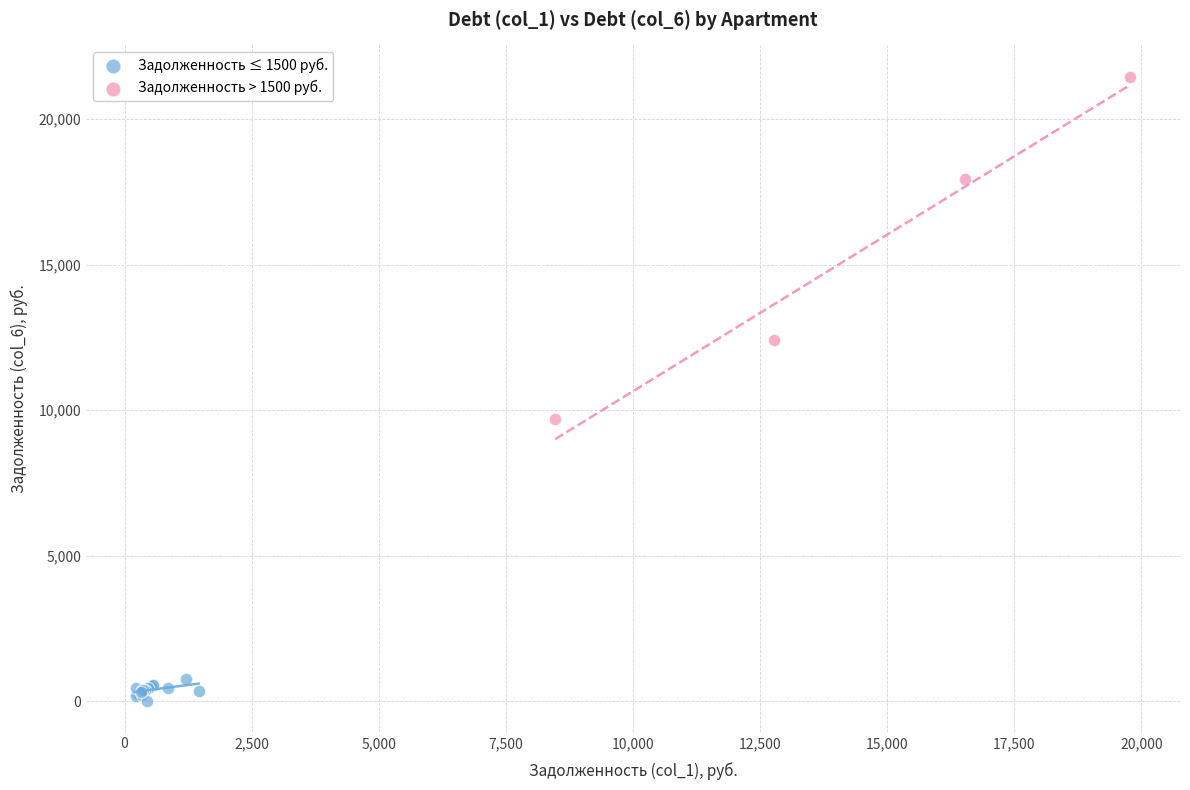

Which series has the largest Y range (max minus min)?

Задолженность > 1500 руб.